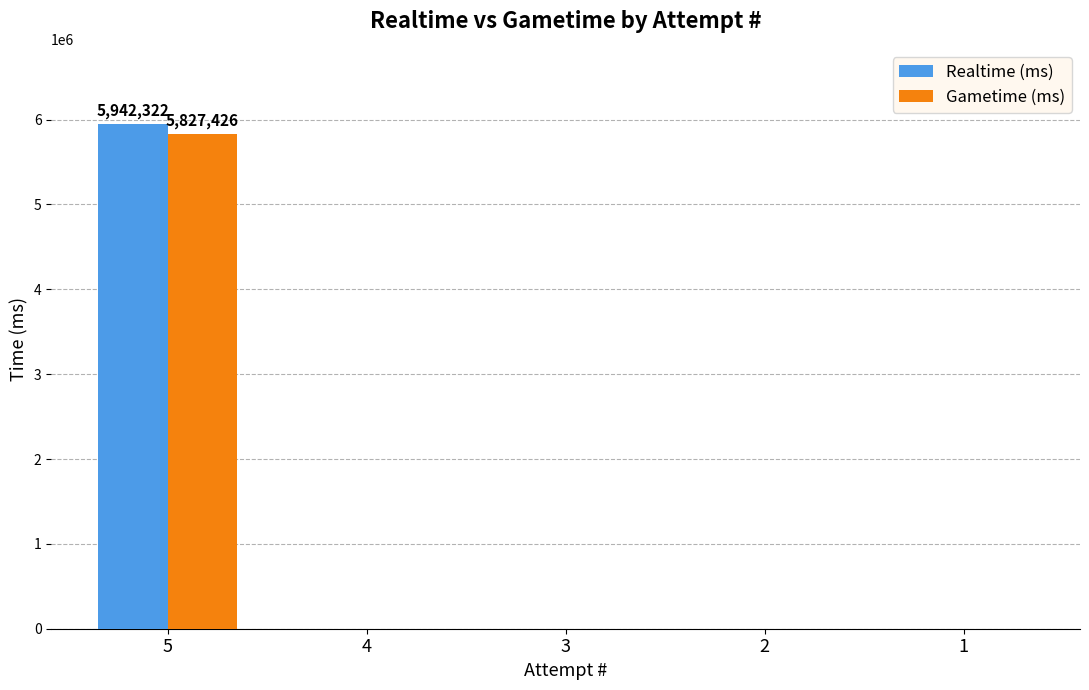

How many groups of bars are there?

5